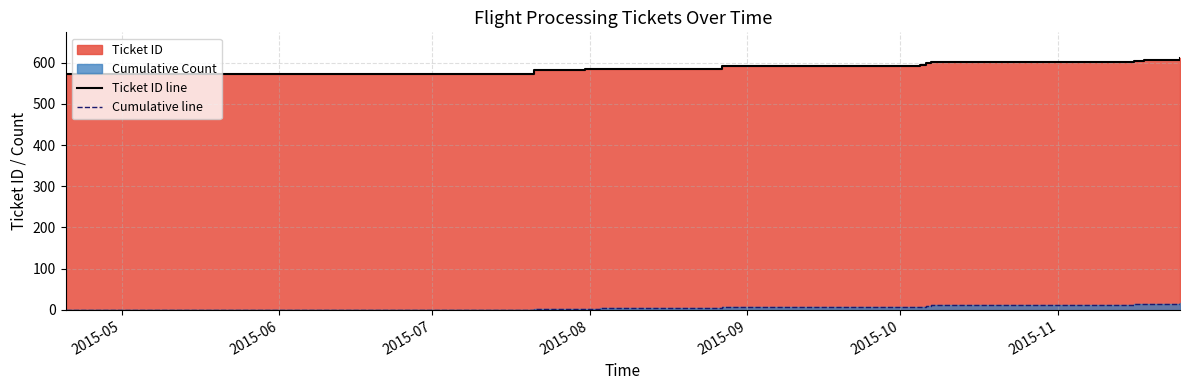

What is the lowest value of the Ticket ID line series?

572